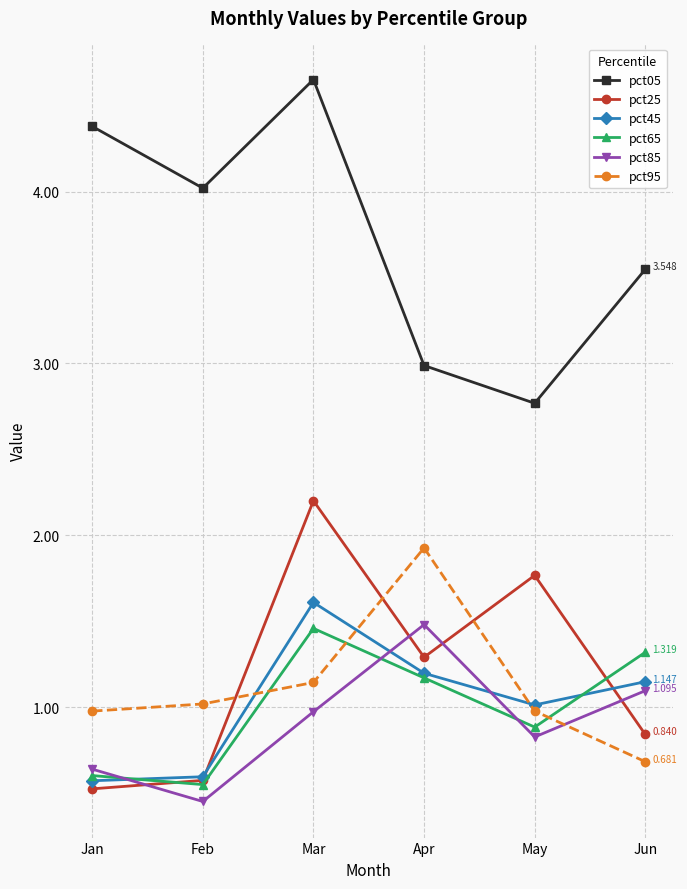

At how many categories does at least one series exceed 2?

6